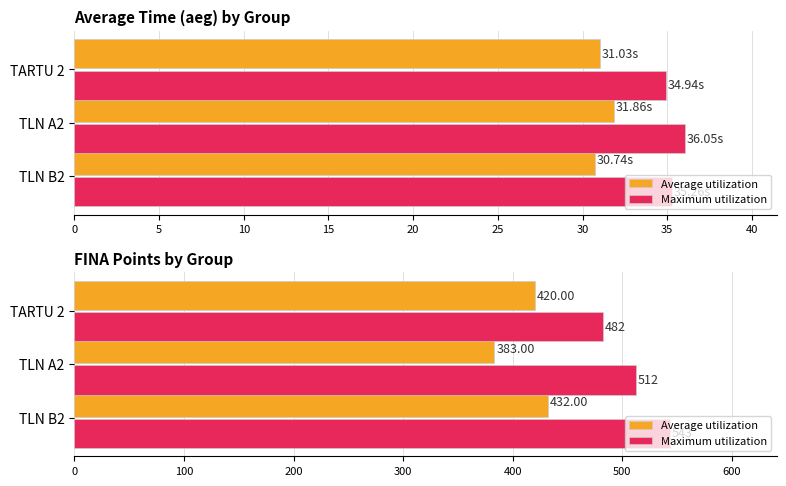

What is the difference between the highest and lowest values at TLN B2?

111